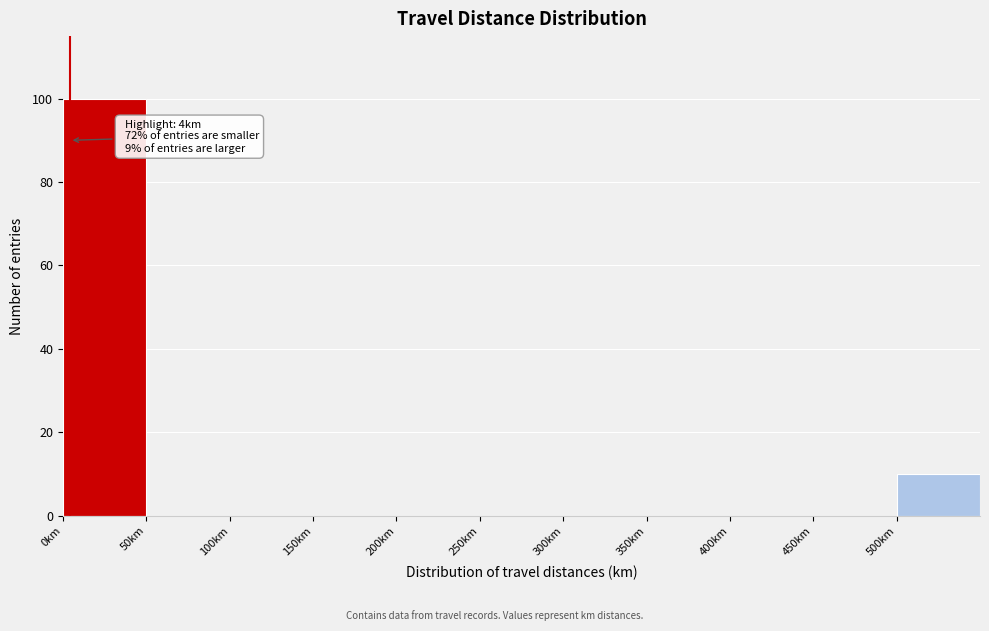

Which range on the x-axis has the tallest bar?

0 to 50